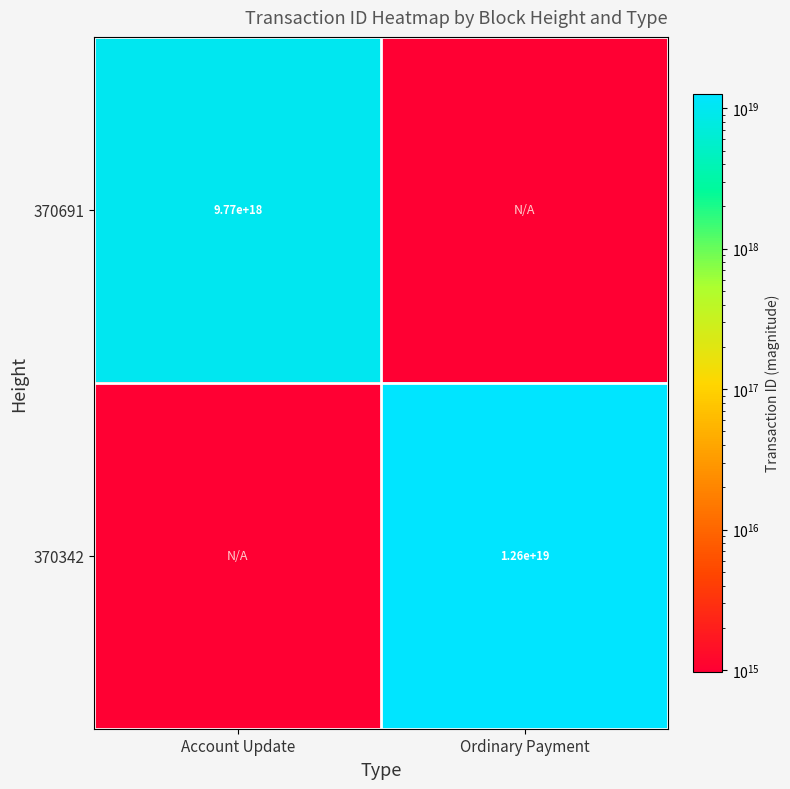

Is the value of 370691 at Account Update greater than the value of 370342 at Ordinary Payment?

No